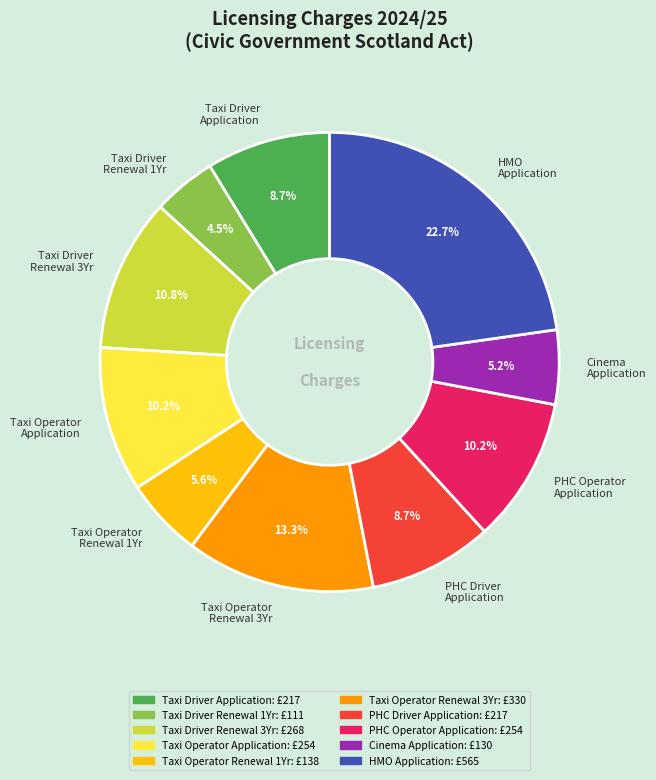

Does Cinema Application represent more than half of the total?

No